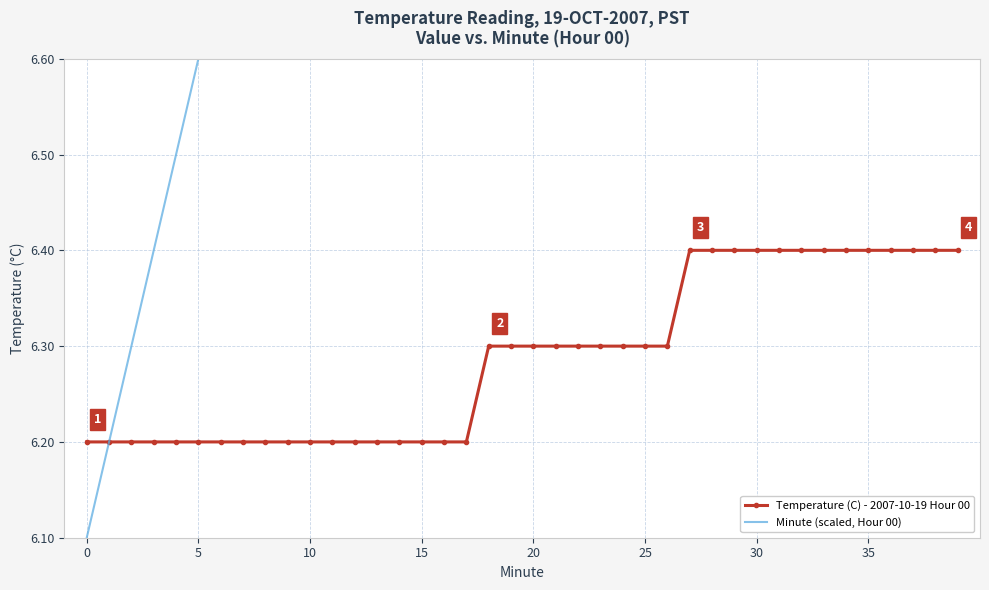

What is the sum of all Temperature (C) - 2007-10-19 Hour 00 values?

251.5